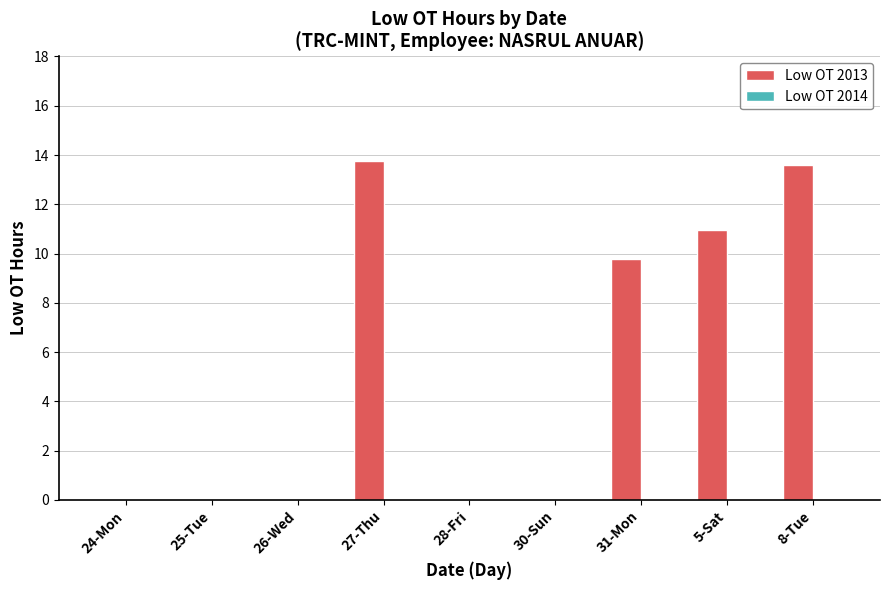

What is the change in value from 24-Mon to 31-Mon?

+9.8